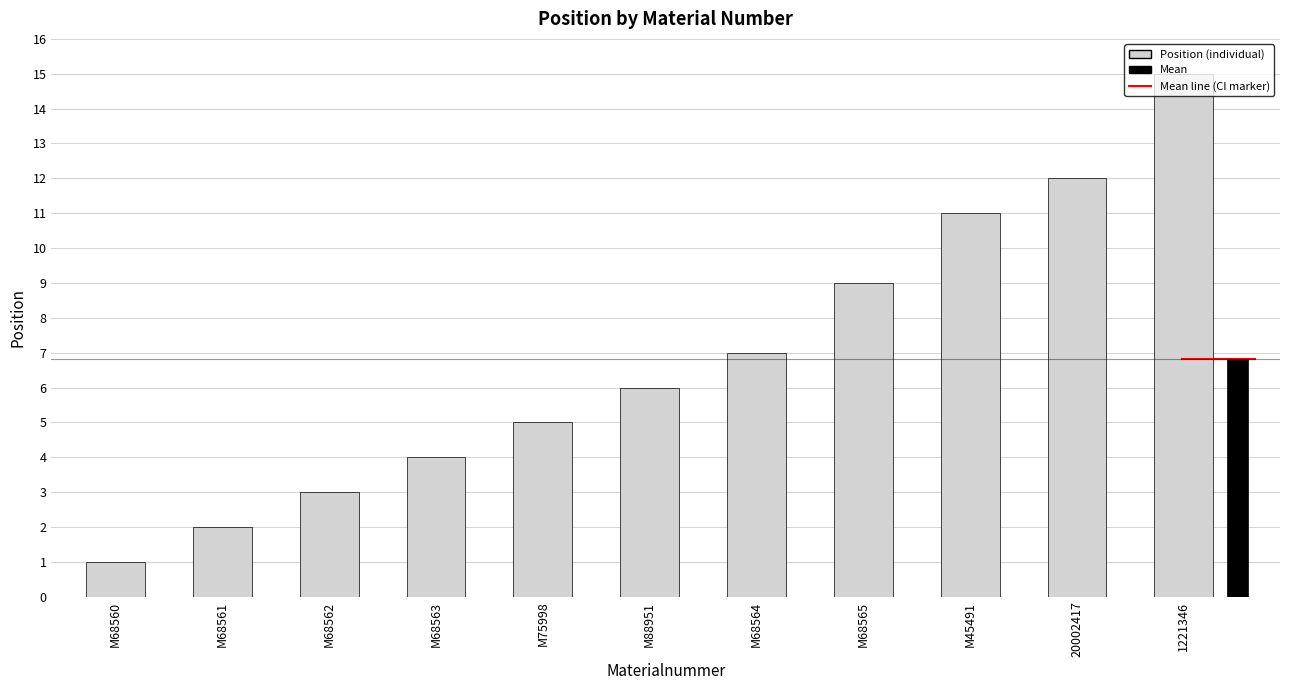

Is it true that the value at M68565 is 16?

False